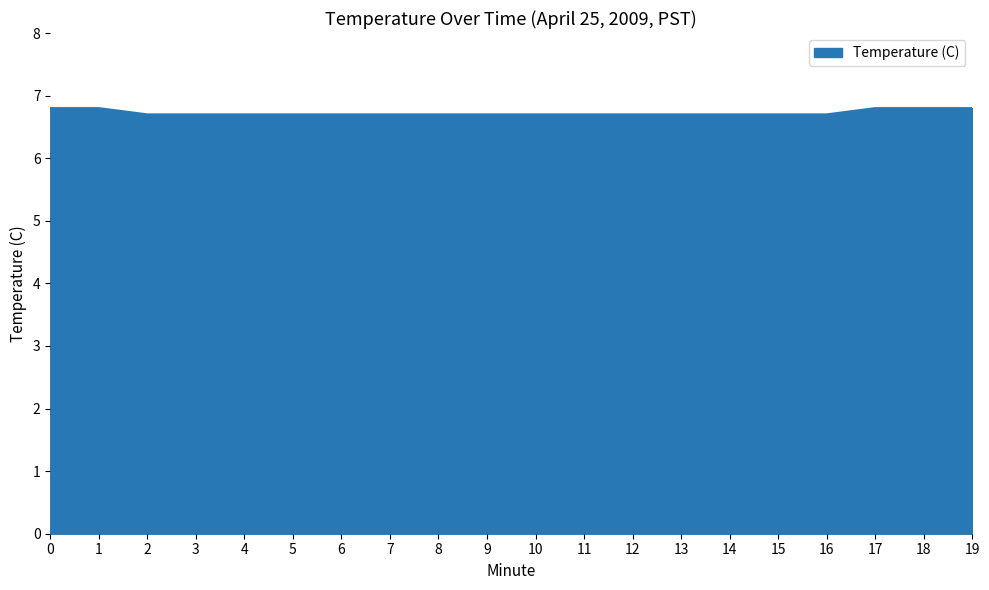

What is the greatest value displayed?

6.8